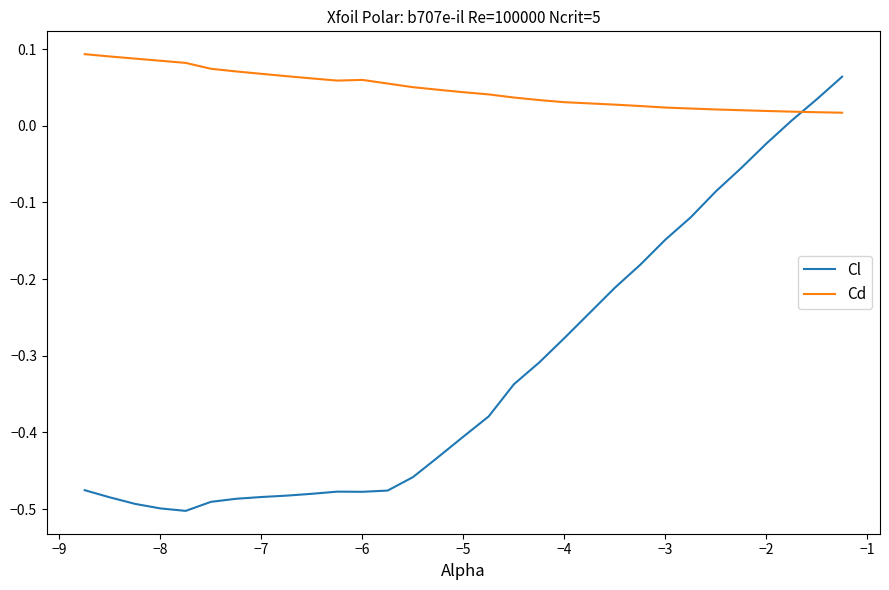

Which series has the widest spread of values?

Cl